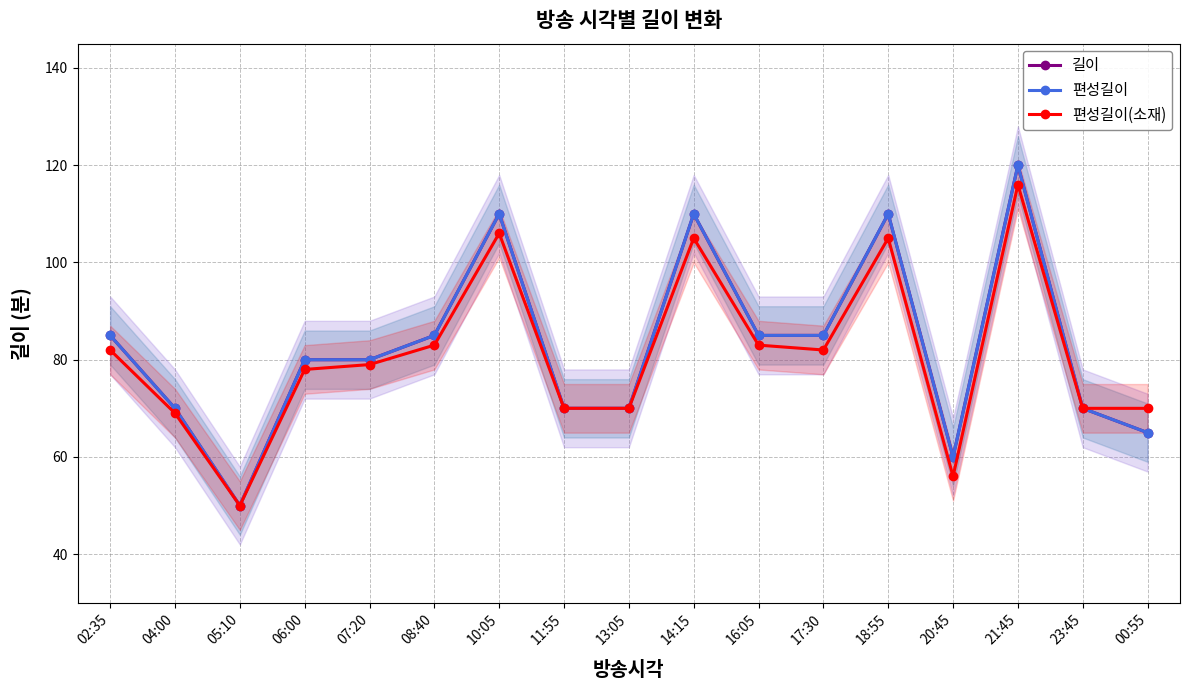

True or false: 길이 has a value of 60 at 20:45.

True